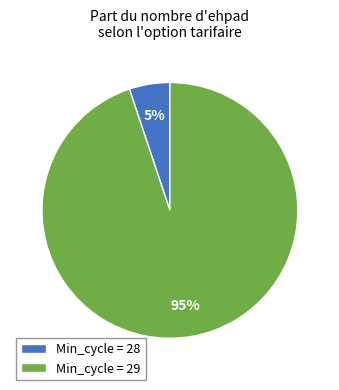

Is it true that Min_cycle = 29 is 99% of the pie?

False